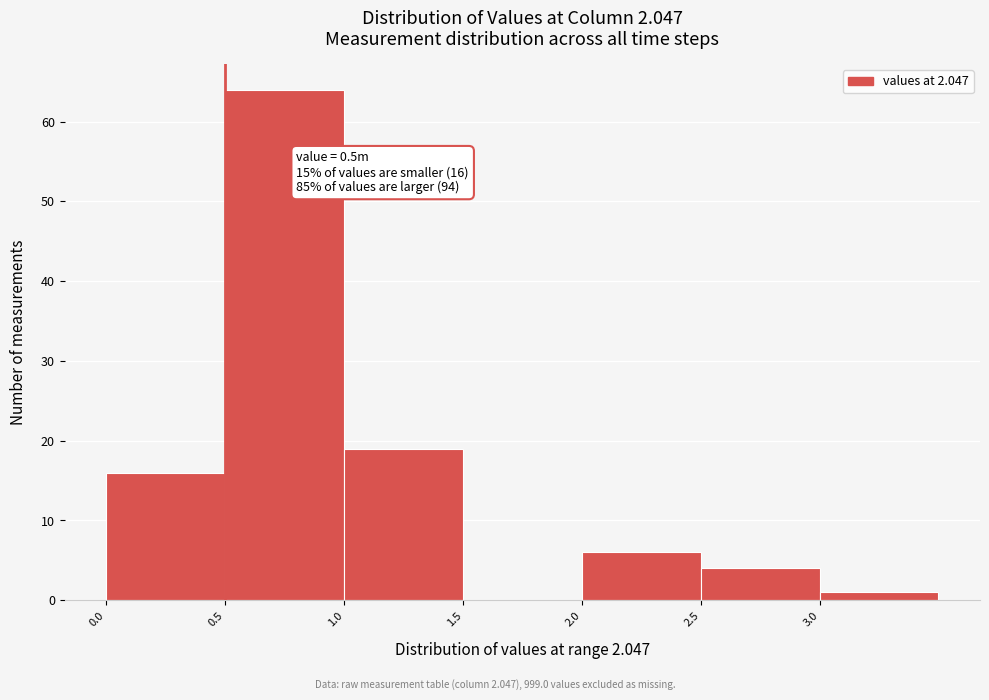

Over which range of the x-axis is the bar tallest?

0.5 to 1.0